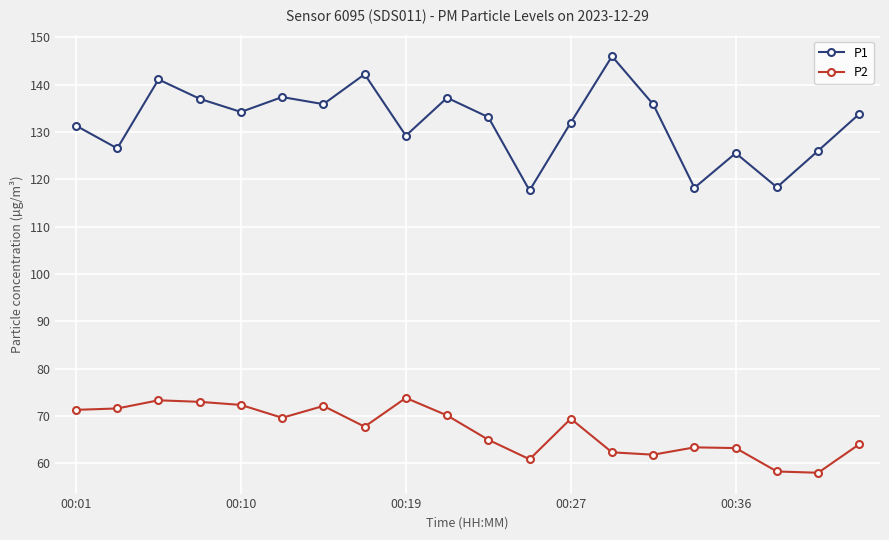

What is the highest value of the P1 series?

146.0